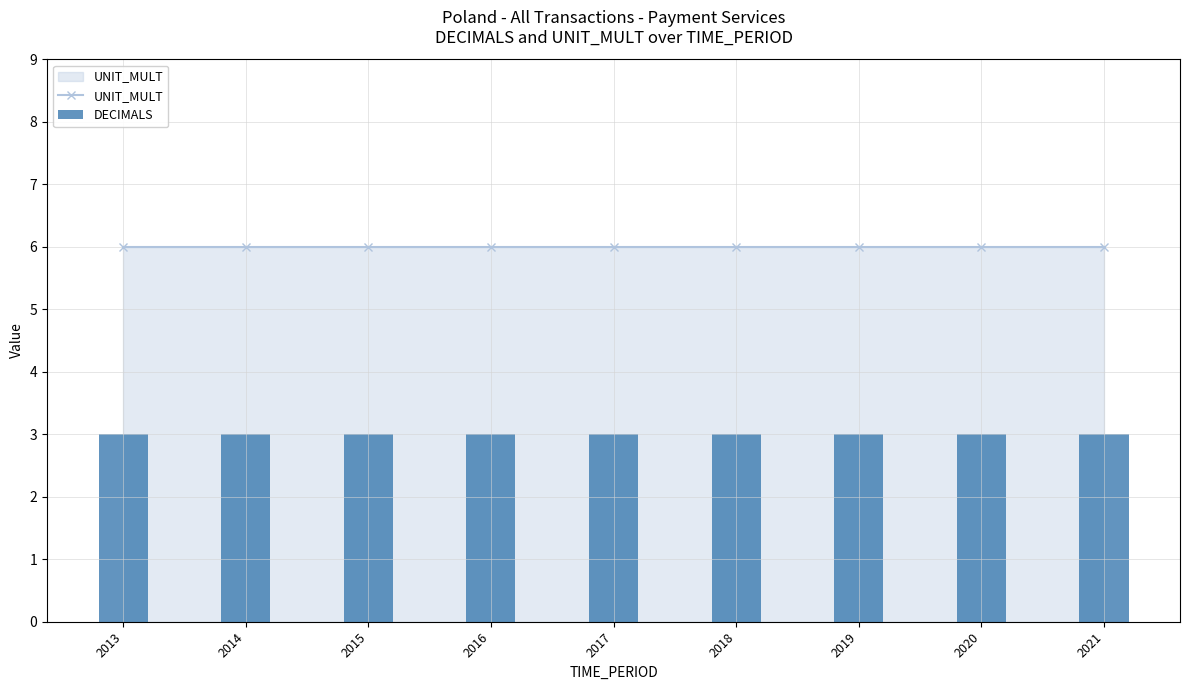

Which label corresponds to the largest value in the chart?

2013